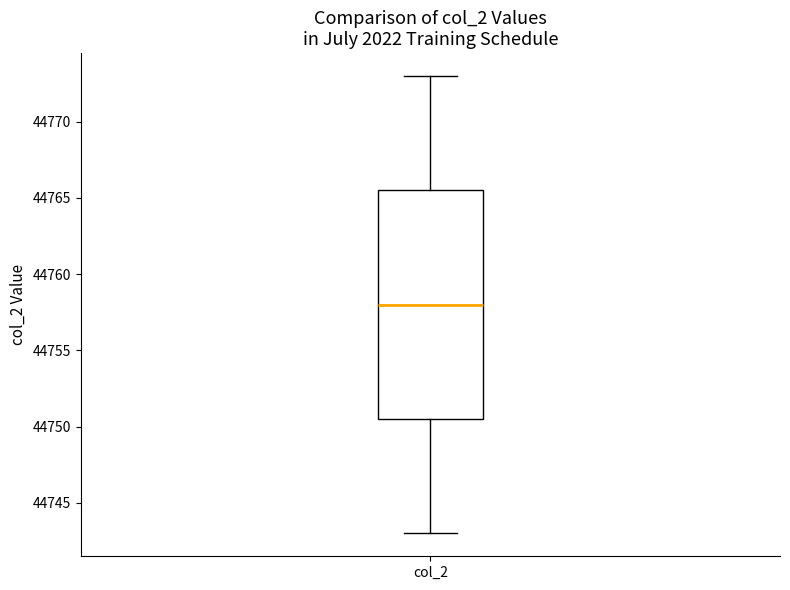

Read this box plot against the y-axis: the position of the median line, the range covered by the box, and the ends of both whiskers. The values are not printed on the chart, so give them approximately, as read against the axis.

median 44758.0, box 44750.5 to 44765.5, whiskers 44743.0 to 44773.0